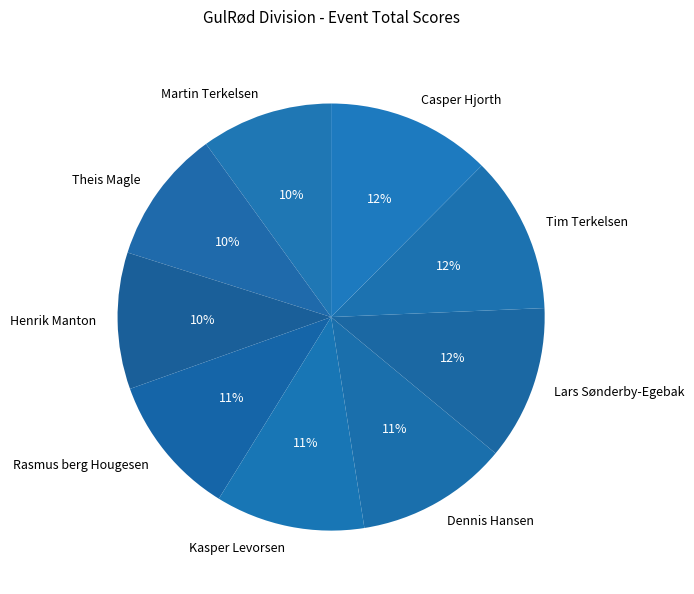

How many segments does this pie chart have?

9